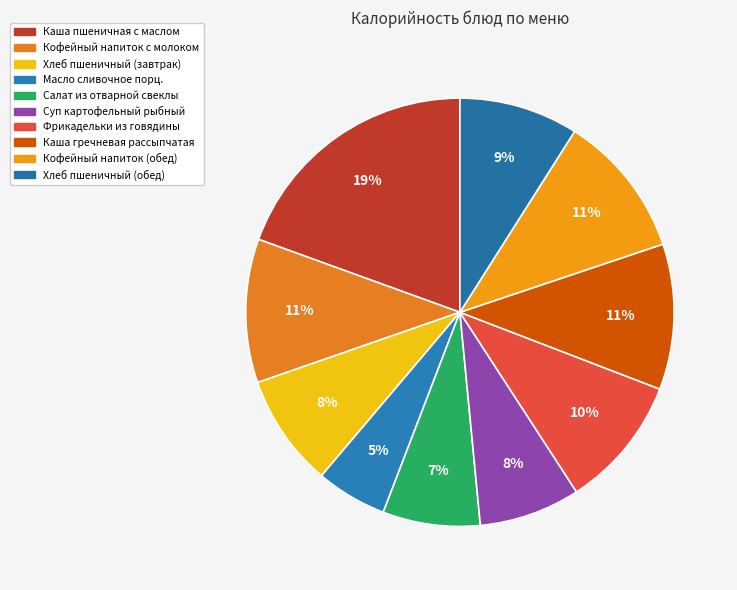

Is there any slice that represents more than half of the pie?

No